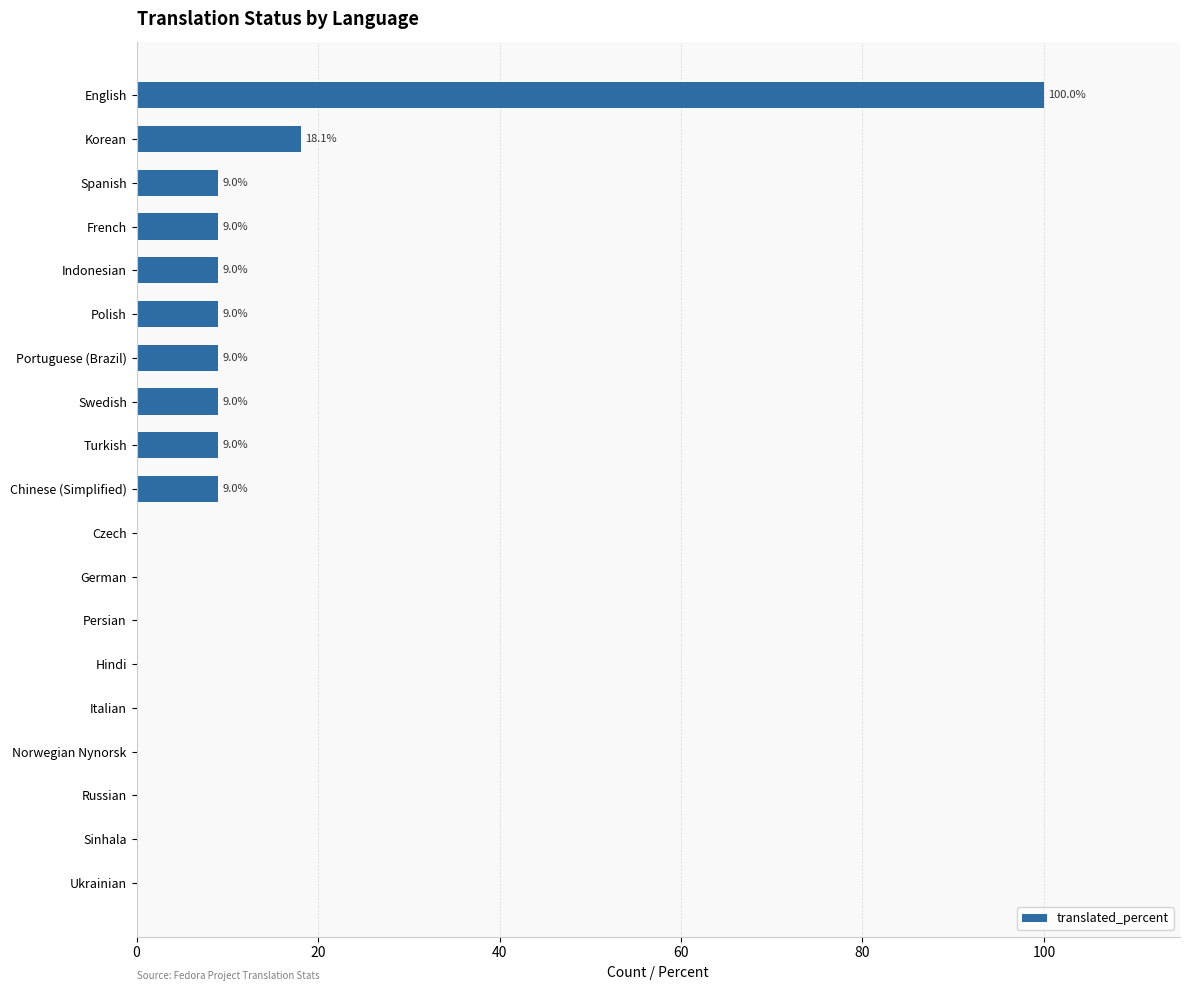

At which label is the value closest to 50?

Korean